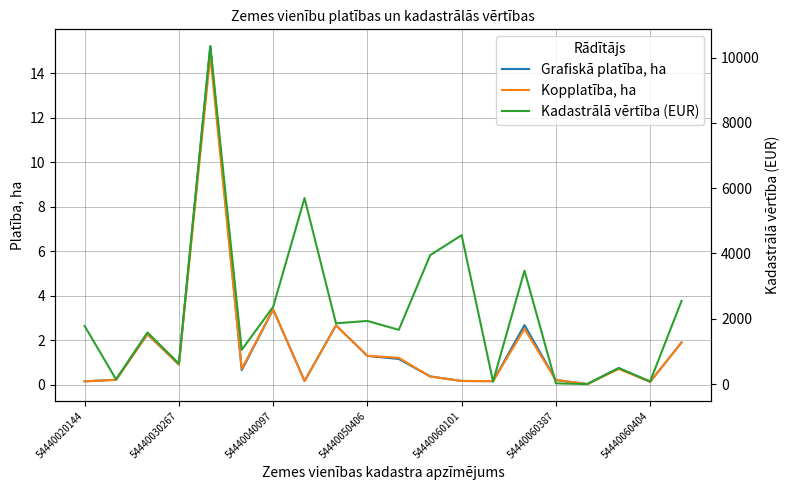

Reading right to left, transcribe all the data shown in this chart.

Grafiskā platība, ha: 1.9	0.1	0.7	0.0	0.2	2.7	0.1	0.2	0.4	1.1	1.3	2.7	0.2	3.4	0.6	15.2	0.9	2.3	0.2	0.1
Kopplatība, ha: 1.9	0.1	0.7	0.0	0.2	2.5	0.1	0.2	0.4	1.2	1.3	2.7	0.2	3.4	0.7	14.8	0.9	2.3	0.2	0.1
Kadastrālā vērtība (EUR): 2549.0	84.0	490.0	2.0	24.0	3474.0	79.0	4560.0	3950.0	1662.0	1935.0	1862.0	5696.0	2366.0	1050.0	10346.0	630.0	1582.0	147.0	1781.0